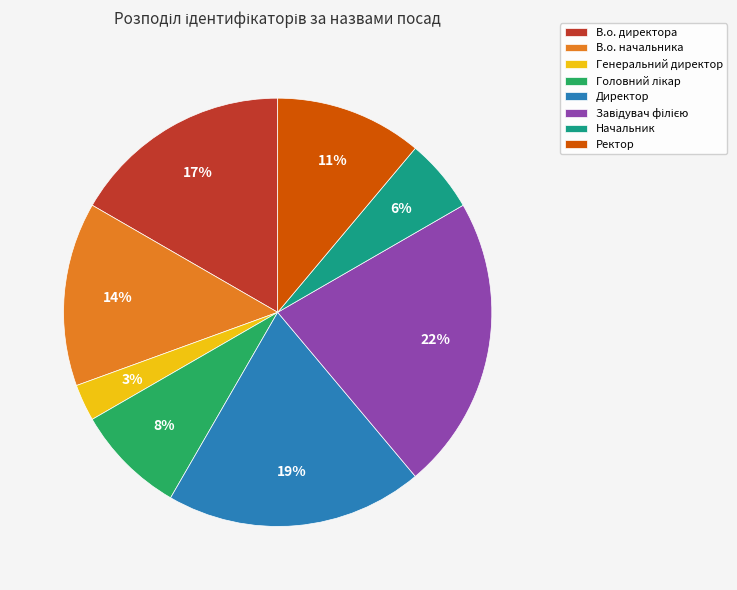

Does Ректор account for over 50% of the chart?

No